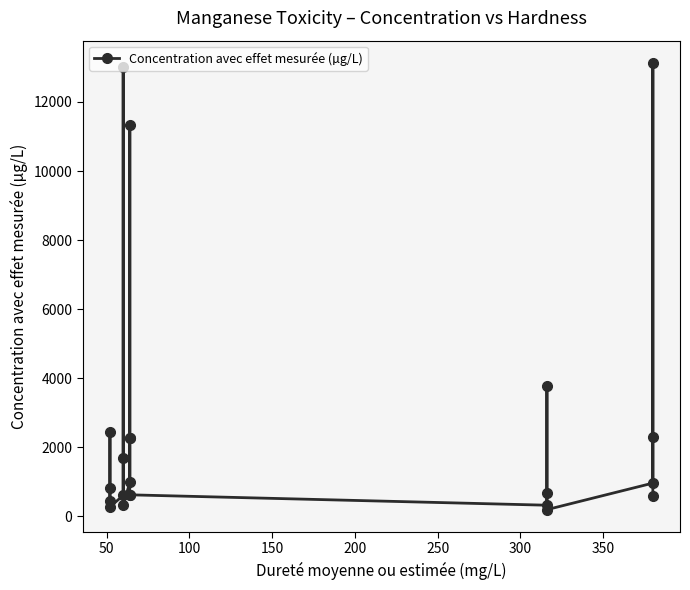

Count the number of data series in this chart.

1